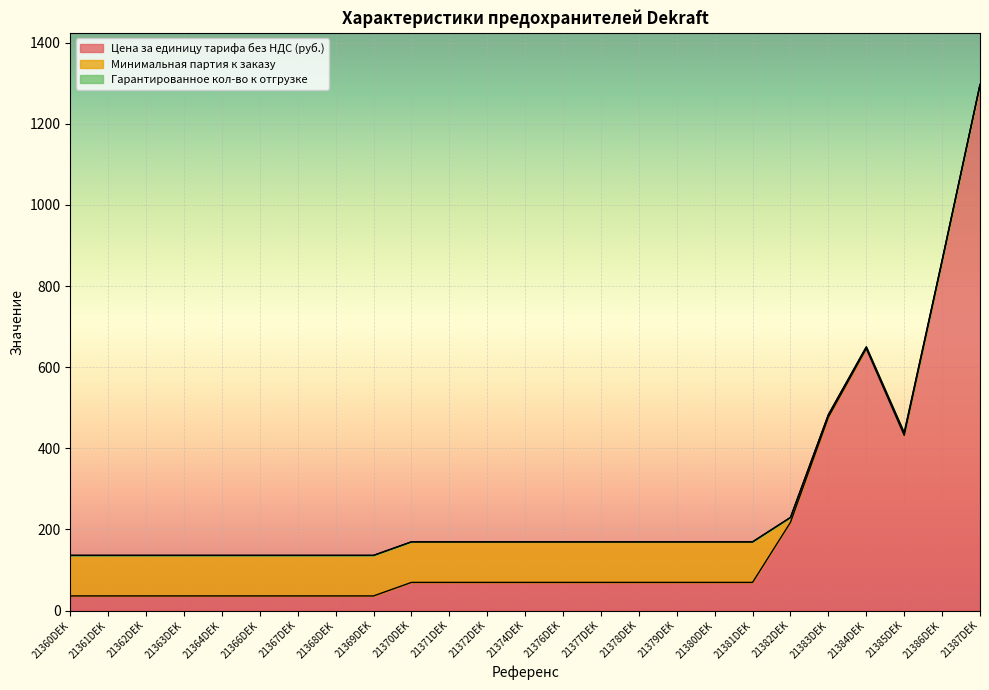

What are all the series names shown in the legend?

Цена за единицу тарифа без НДС (руб.), Минимальная партия к заказу, Гарантированное кол-во к отгрузке